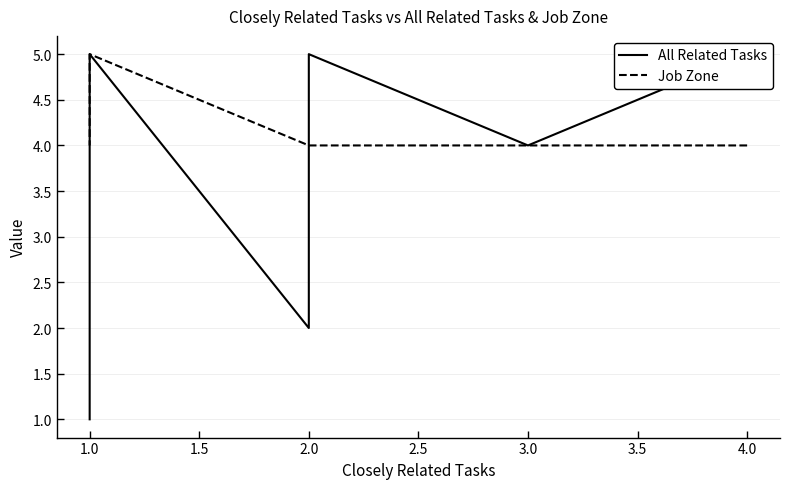

At which category does All Related Tasks reach its first local valley?

3.0